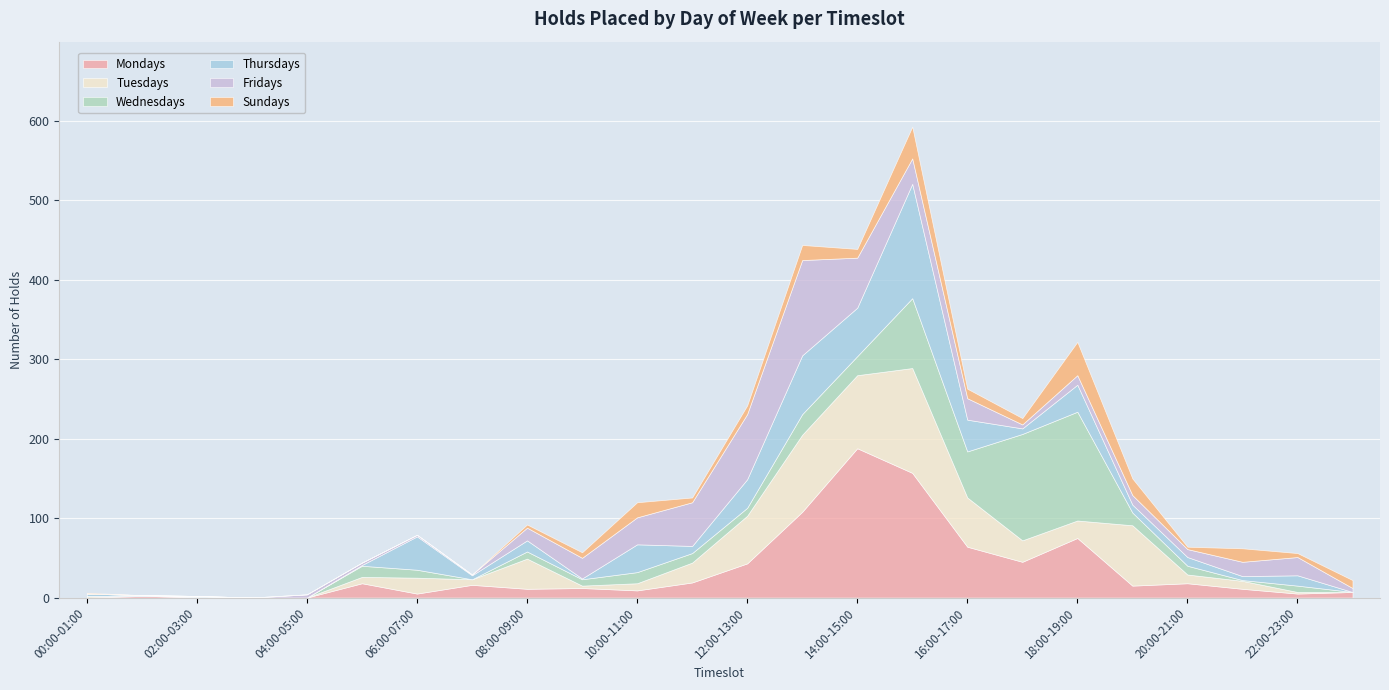

What are all the series names shown in the legend?

Mondays, Tuesdays, Wednesdays, Thursdays, Fridays, Sundays